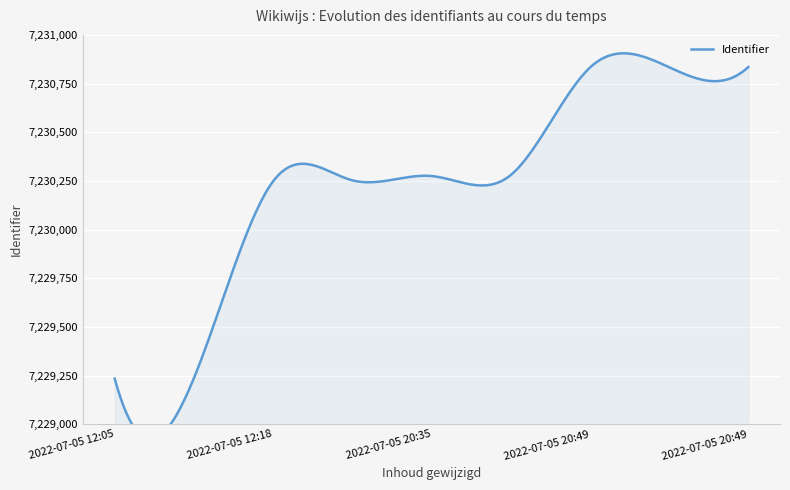

Read the value at 2022-07-05 12:18:32.

7230248